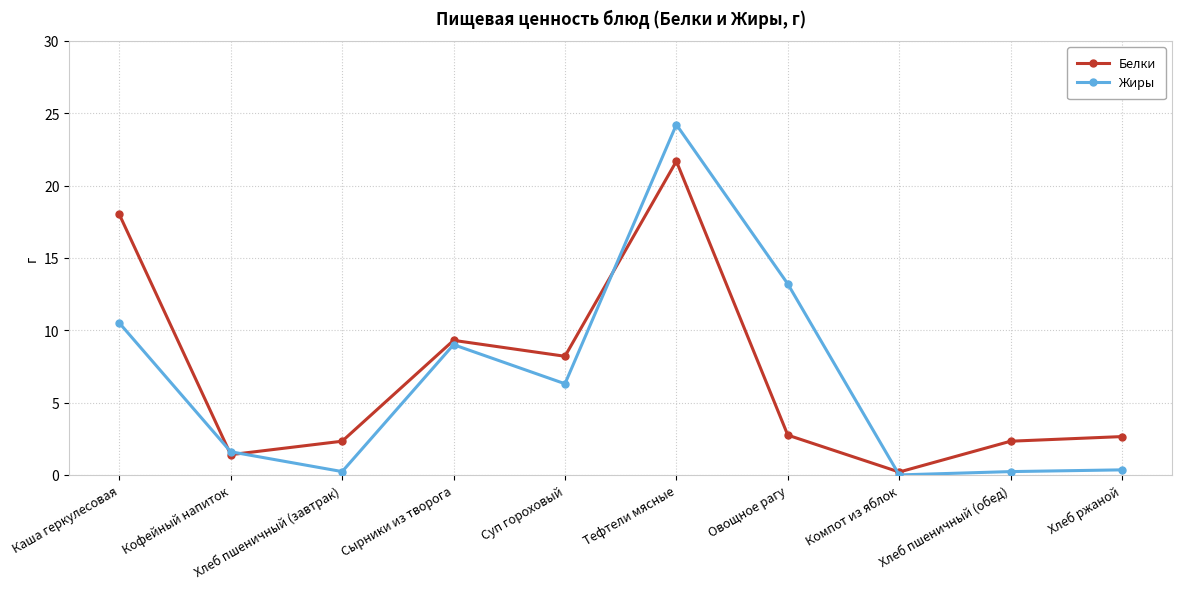

At which category does Белки reach its first local peak?

Сырники из творога